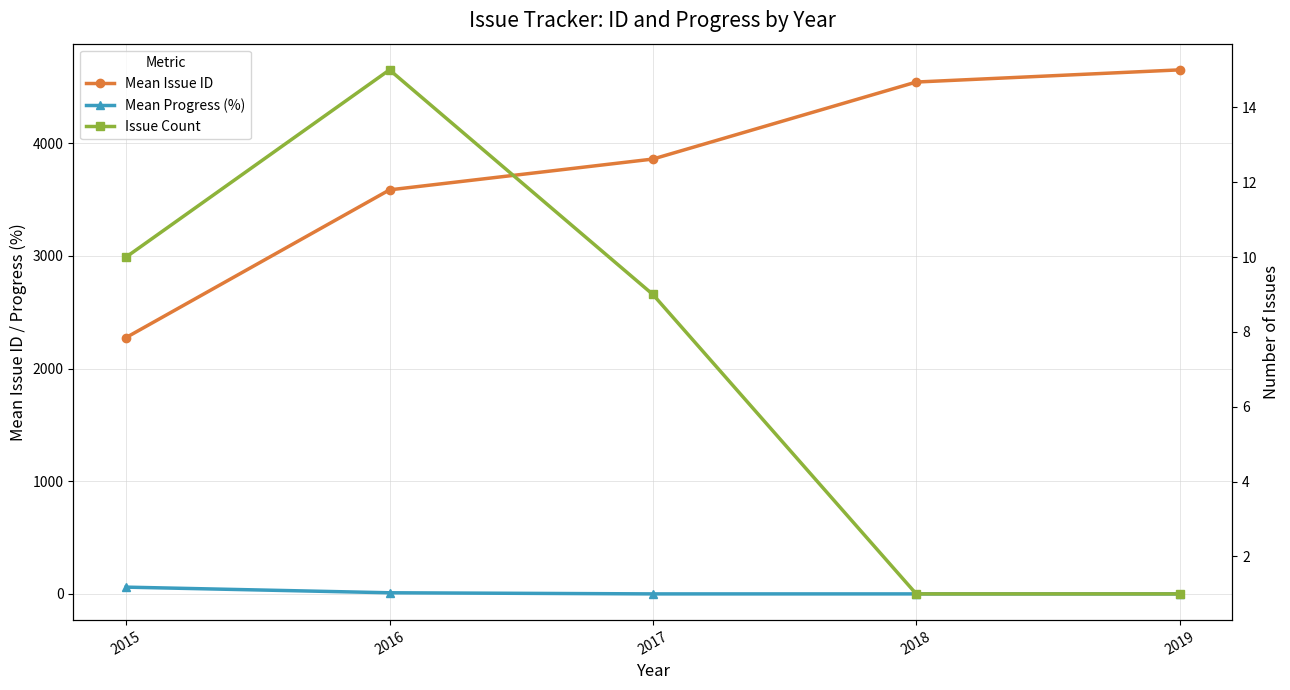

What is the difference between the highest and lowest values at 2018?

4542.0